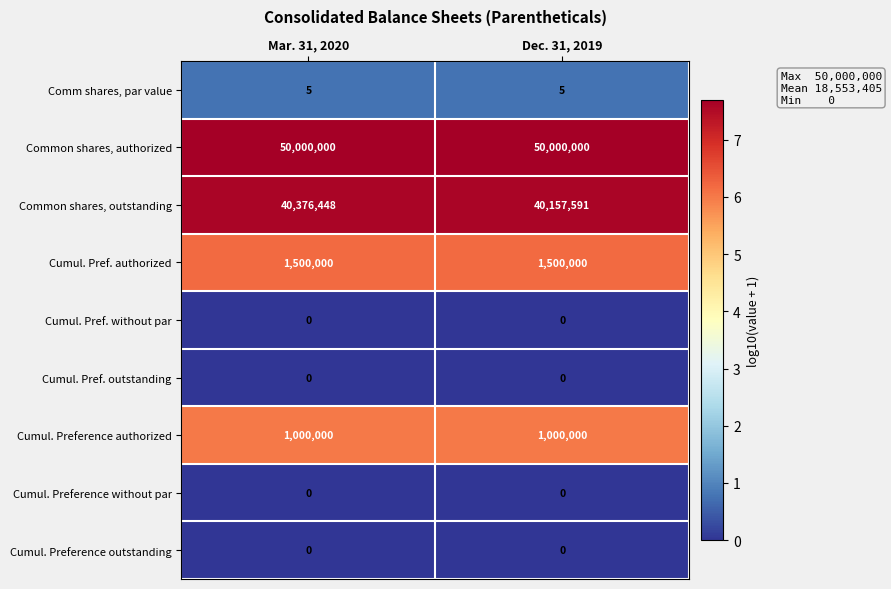

At how many categories does at least one series exceed 3?

2